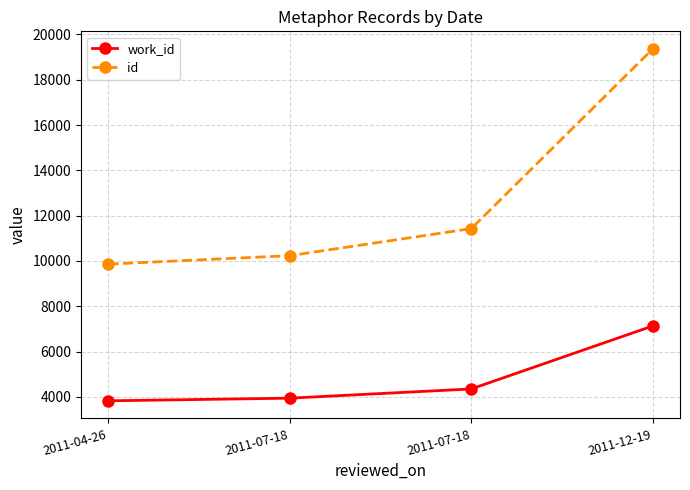

The value of id at 2011-07-18 is 2878. True or false?

False